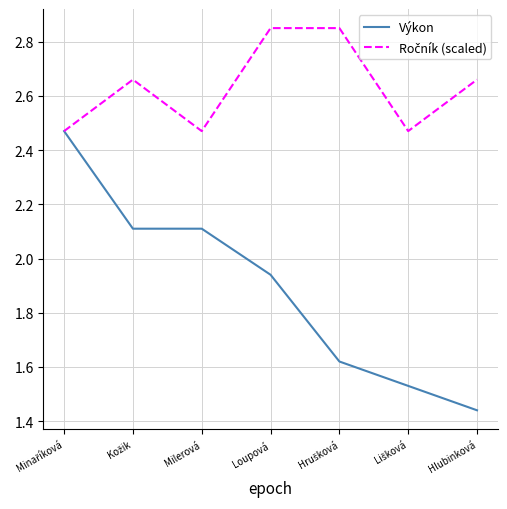

The Výkon series shows 2.5 at Hlubinková. True or false?

False